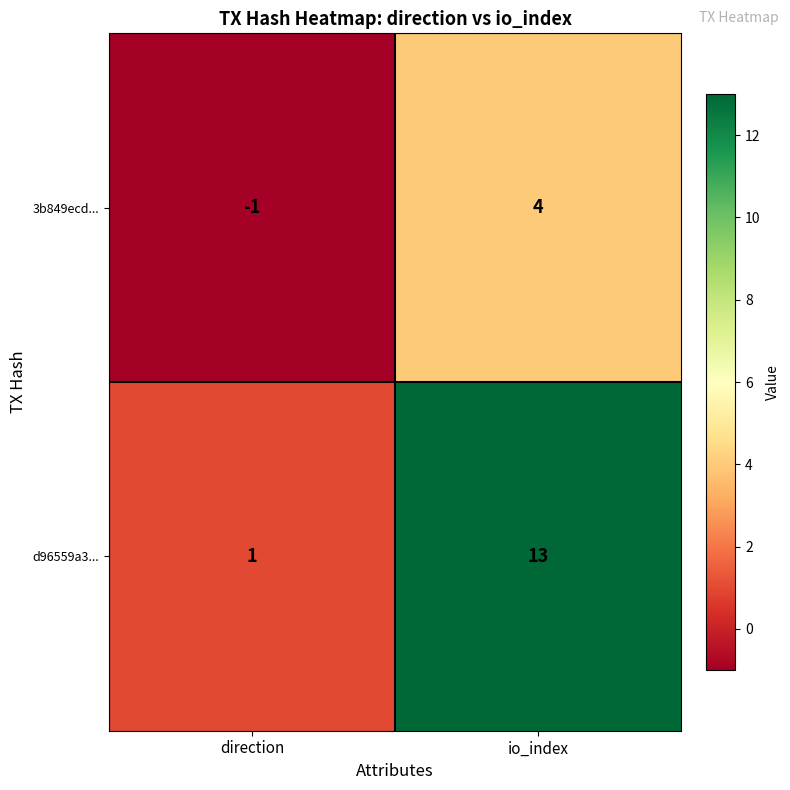

What is the sum of all 3b849ecd... values?

3